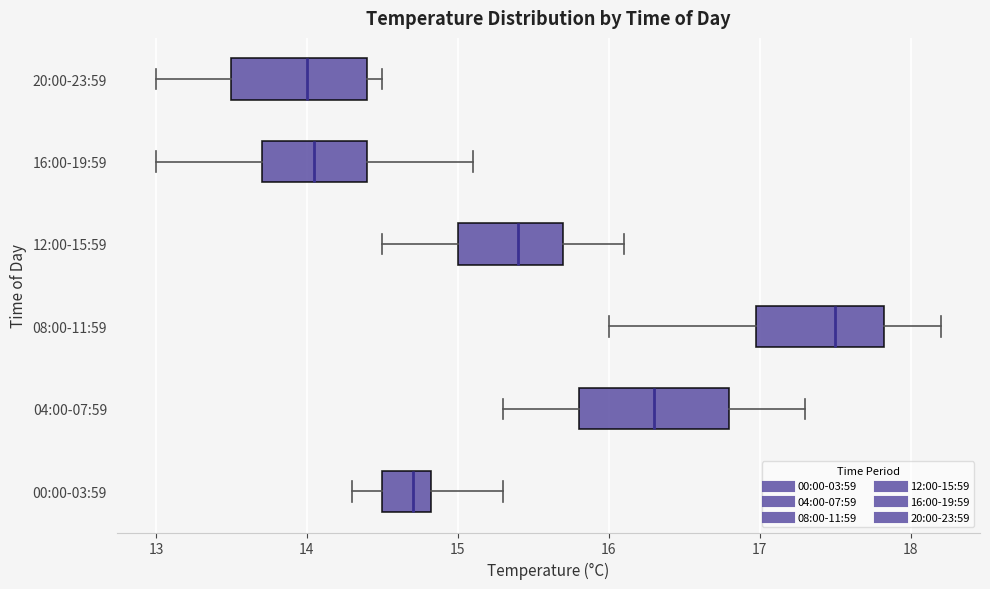

Reading bottom to top, read every box against the x-axis: the position of its median line, the range the box covers, and the ends of its whiskers. The values are not printed on the chart, so give them approximately, as read against the axis.

00:00-03:59: median 14.7, box 14.5 to 14.8, whiskers 14.3 to 15.3
04:00-07:59: median 16.3, box 15.8 to 16.8, whiskers 15.3 to 17.3
08:00-11:59: median 17.5, box 17.0 to 17.8, whiskers 16.0 to 18.2
12:00-15:59: median 15.4, box 15.0 to 15.7, whiskers 14.5 to 16.1
16:00-19:59: median 14.1, box 13.7 to 14.4, whiskers 13.0 to 15.1
20:00-23:59: median 14.0, box 13.5 to 14.4, whiskers 13.0 to 14.5